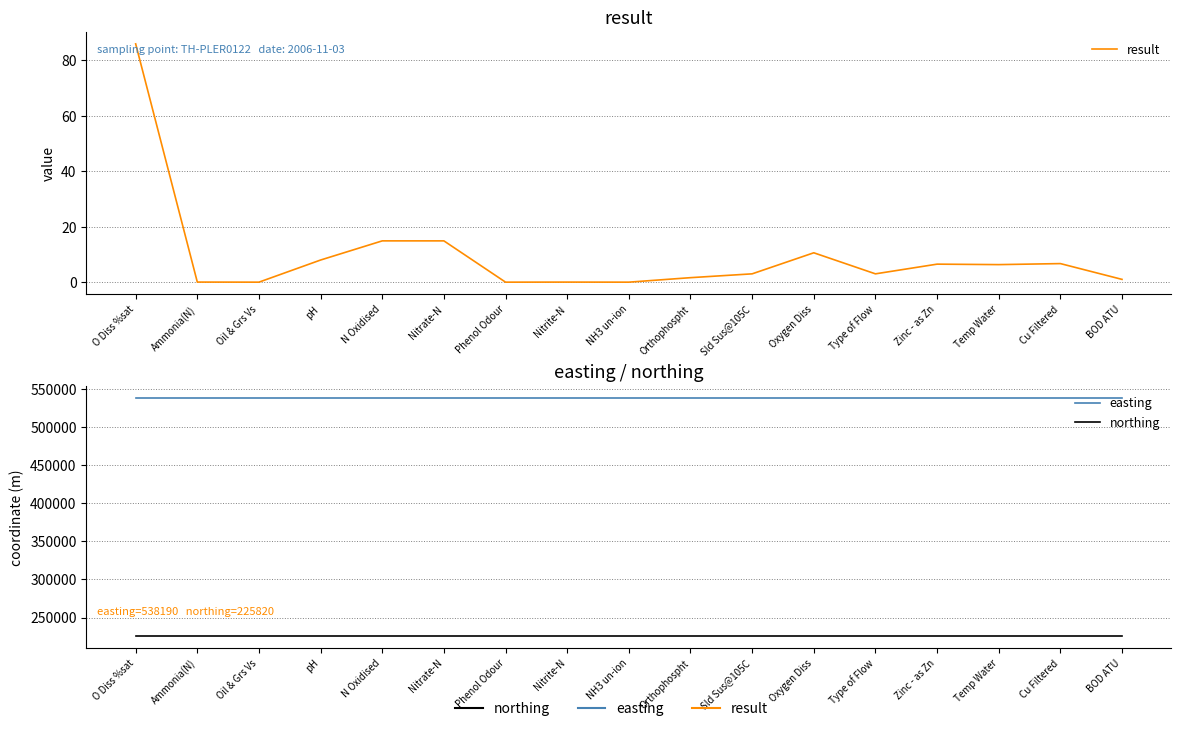

True or false: northing and easting intersect in this chart.

False